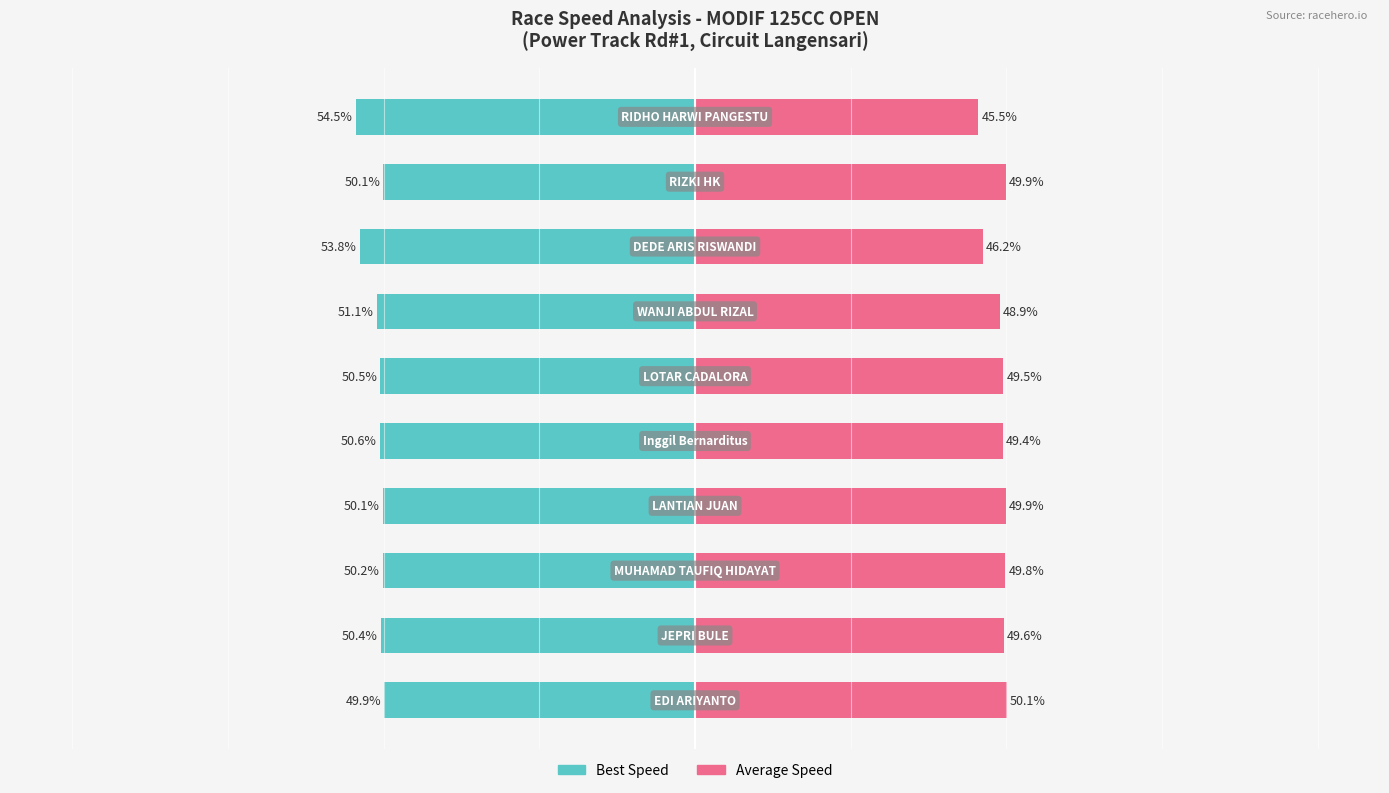

Which series has the widest spread of values?

Best Speed